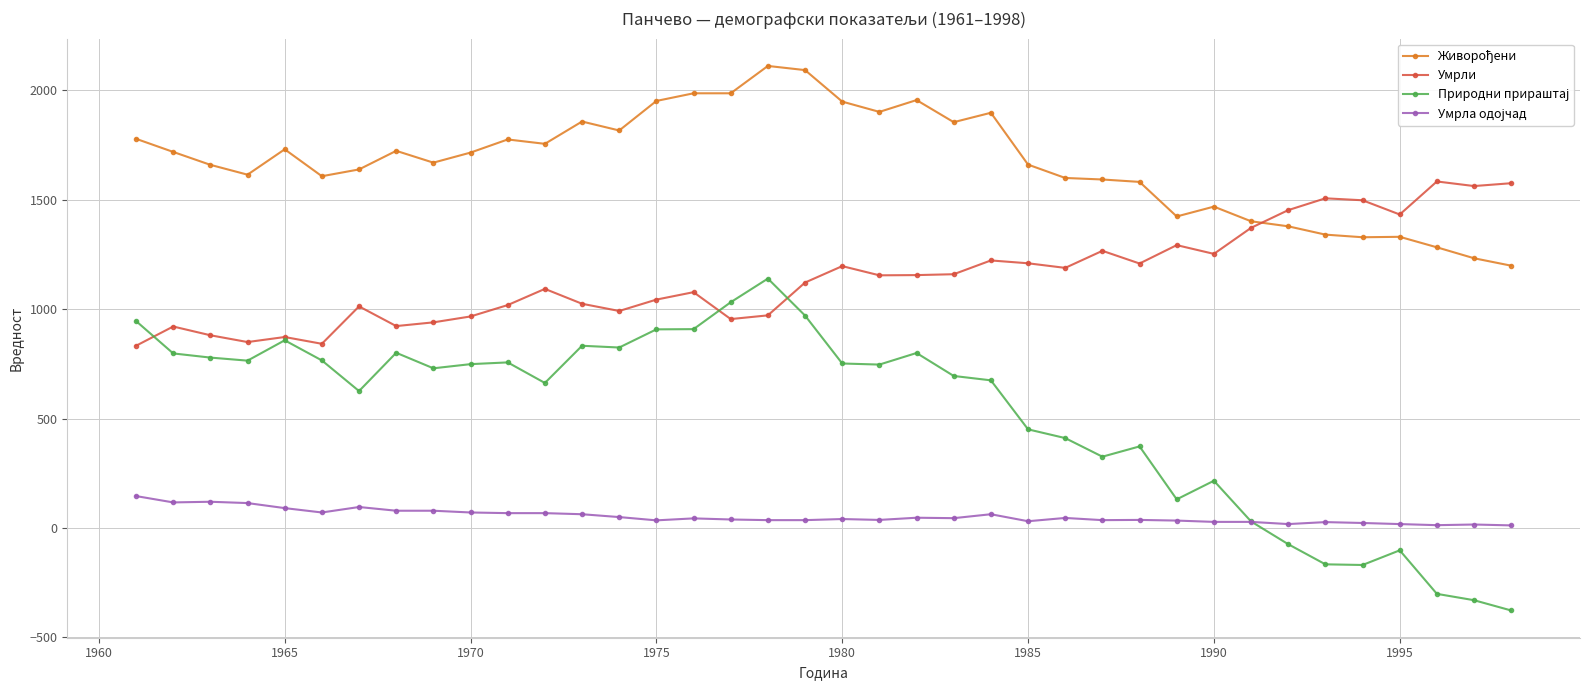

True or false: Живорођени and Умрла одојчад cross at least once.

False